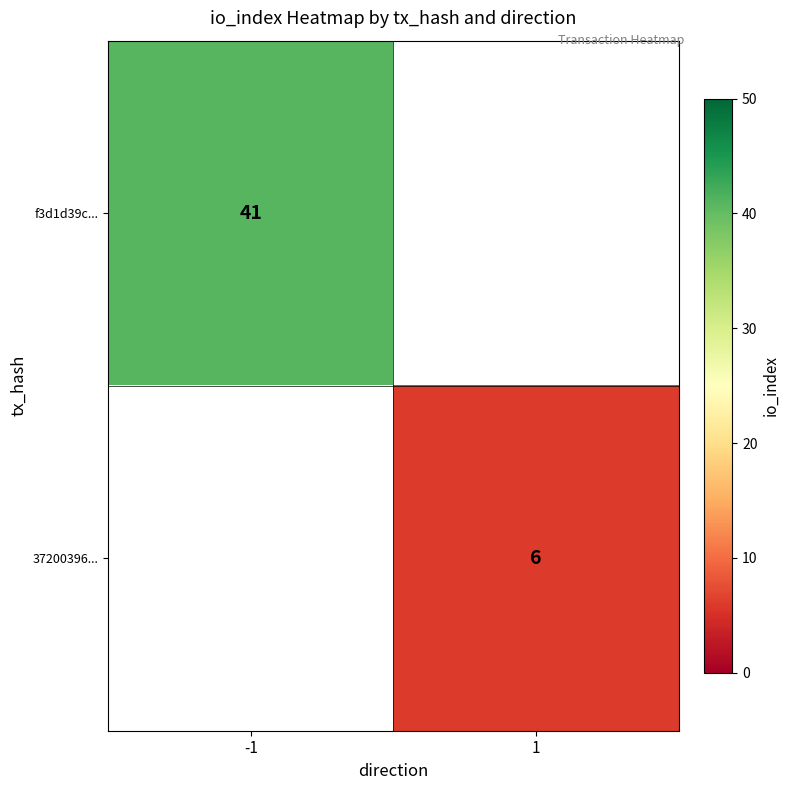

Is it true that 37200396... equals 9 at 1?

False